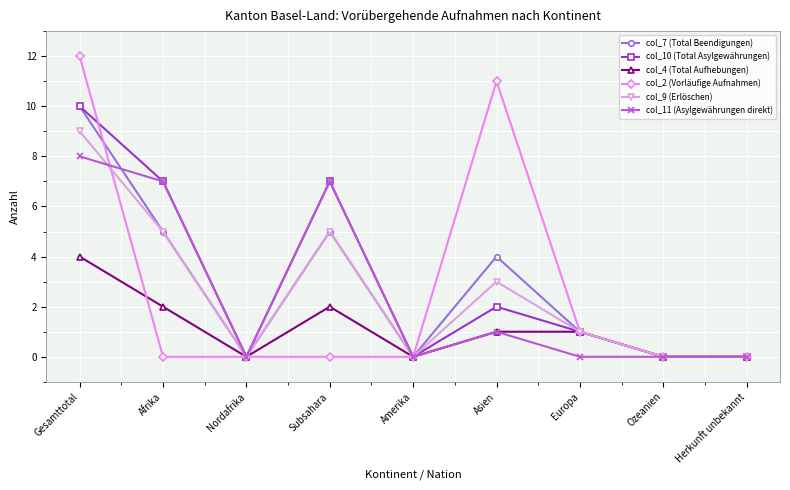

How many lines are shown in the chart?

6